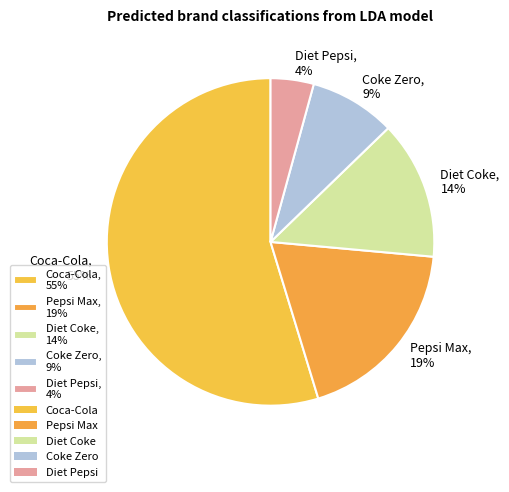

How many slices are in this pie chart?

5